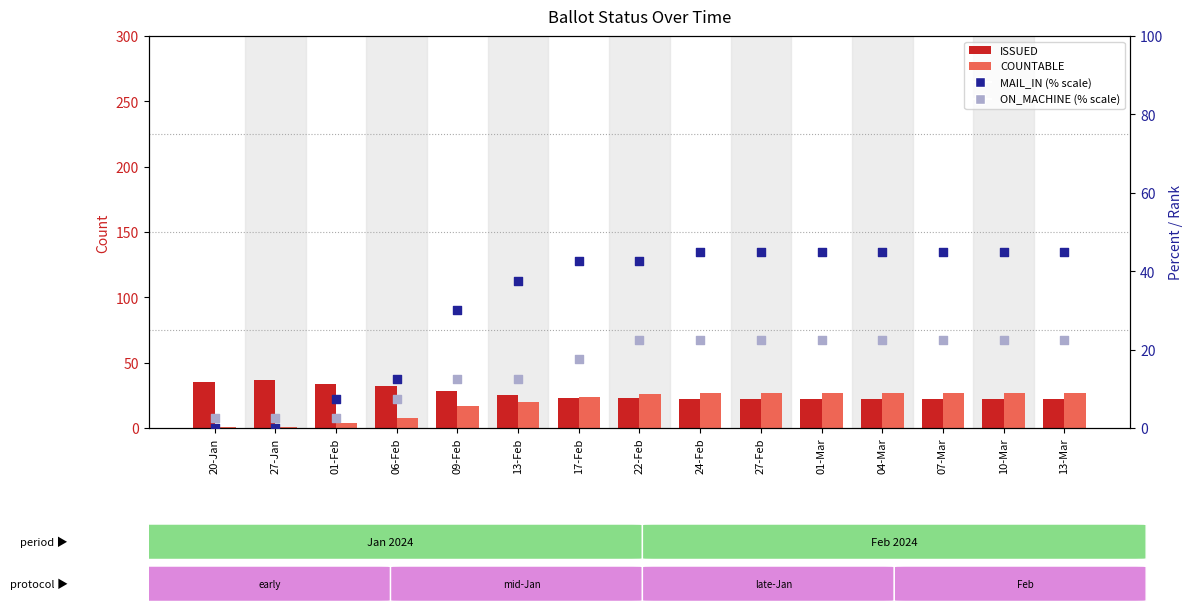

Which series has the largest total across all categories?

MAIL_IN (% scale)